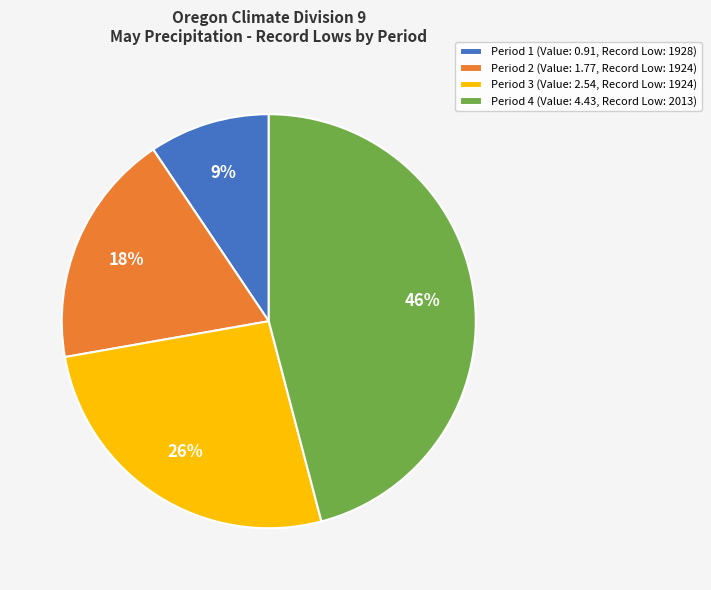

Which category has the smallest portion of the pie?

Period 1 (Value: 0.91, Record Low: 1928)